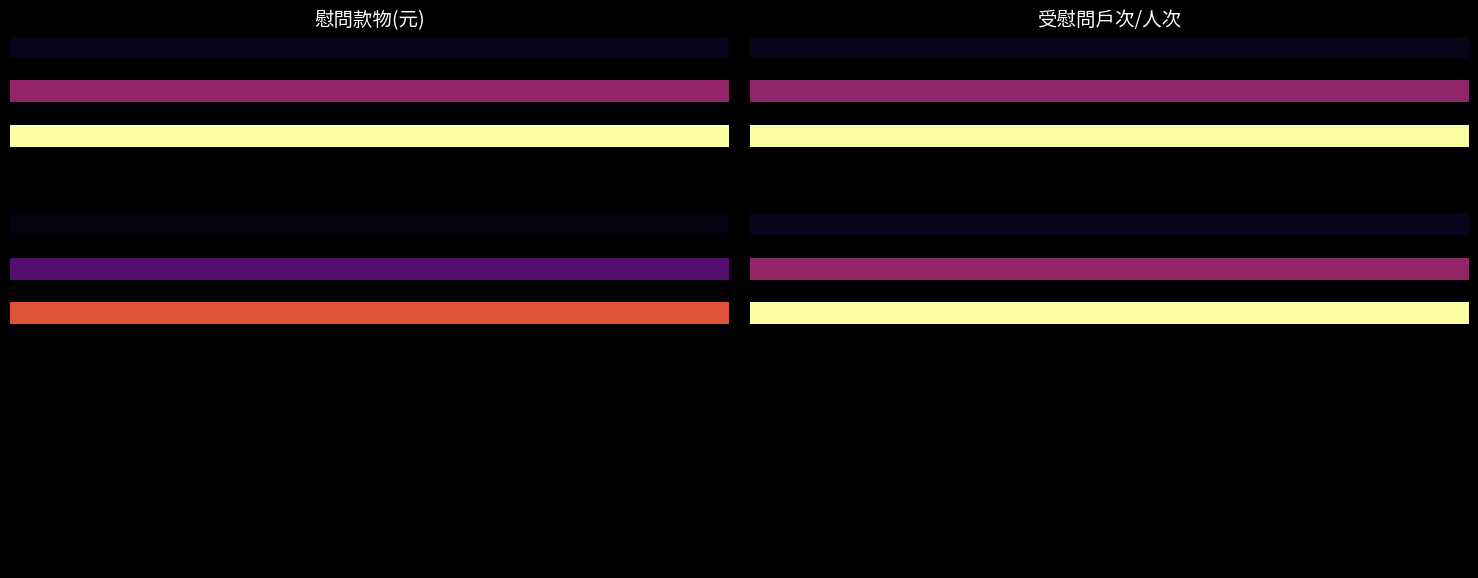

At how many categories does at least one series exceed 0?

2